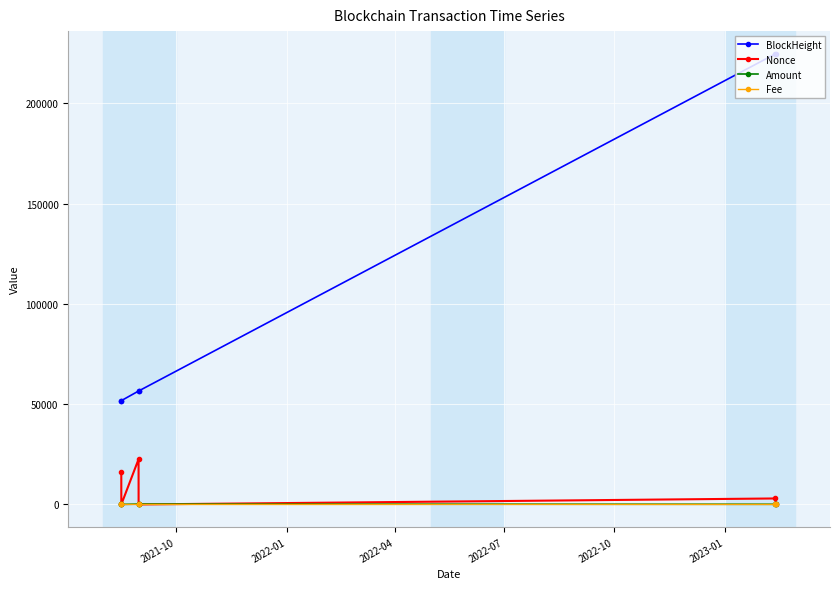

How many interior local peaks does the Nonce series have?

2